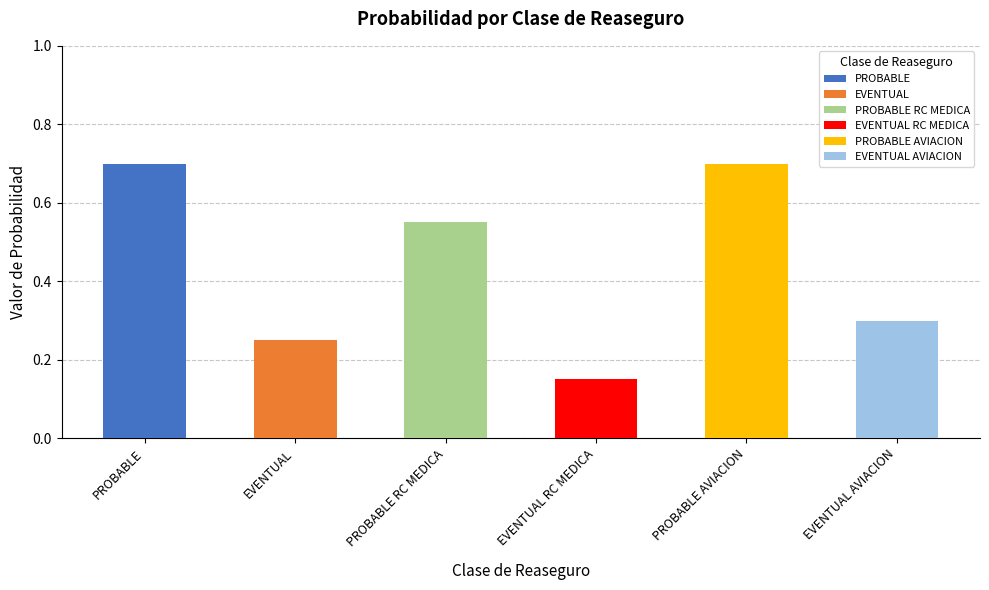

Which has a higher value, PROBABLE AVIACION or EVENTUAL RC MEDICA?

PROBABLE AVIACION